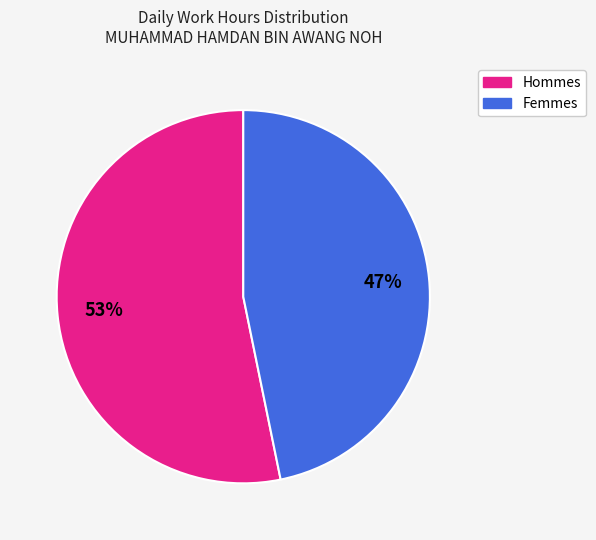

To the nearest percent, what is the difference between the largest and smallest slice percentages?

6%